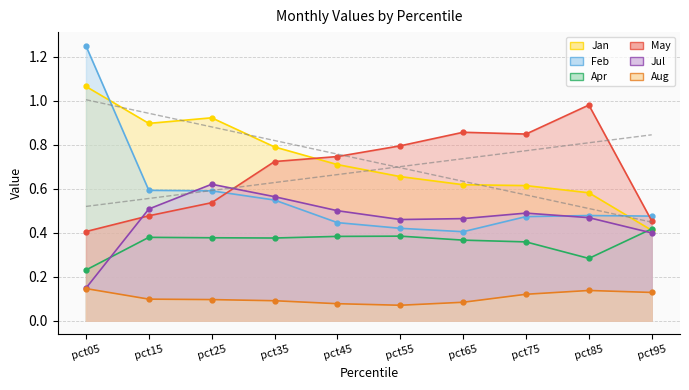

Reading left to right, extract all data points from this chart.

Jan: pct05=1.1	pct15=0.9	pct25=0.9	pct35=0.8	pct45=0.7	pct55=0.7	pct65=0.6	pct75=0.6	pct85=0.6	pct95=0.4
Feb: pct05=1.2	pct15=0.6	pct25=0.6	pct35=0.5	pct45=0.4	pct55=0.4	pct65=0.4	pct75=0.5	pct85=0.5	pct95=0.5
Apr: pct05=0.2	pct15=0.4	pct25=0.4	pct35=0.4	pct45=0.4	pct55=0.4	pct65=0.4	pct75=0.4	pct85=0.3	pct95=0.4
May: pct05=0.4	pct15=0.5	pct25=0.5	pct35=0.7	pct45=0.7	pct55=0.8	pct65=0.9	pct75=0.8	pct85=1.0	pct95=0.5
Jul: pct05=0.1	pct15=0.5	pct25=0.6	pct35=0.6	pct45=0.5	pct55=0.5	pct65=0.5	pct75=0.5	pct85=0.5	pct95=0.4
Aug: pct05=0.1	pct15=0.1	pct25=0.1	pct35=0.1	pct45=0.1	pct55=0.1	pct65=0.1	pct75=0.1	pct85=0.1	pct95=0.1